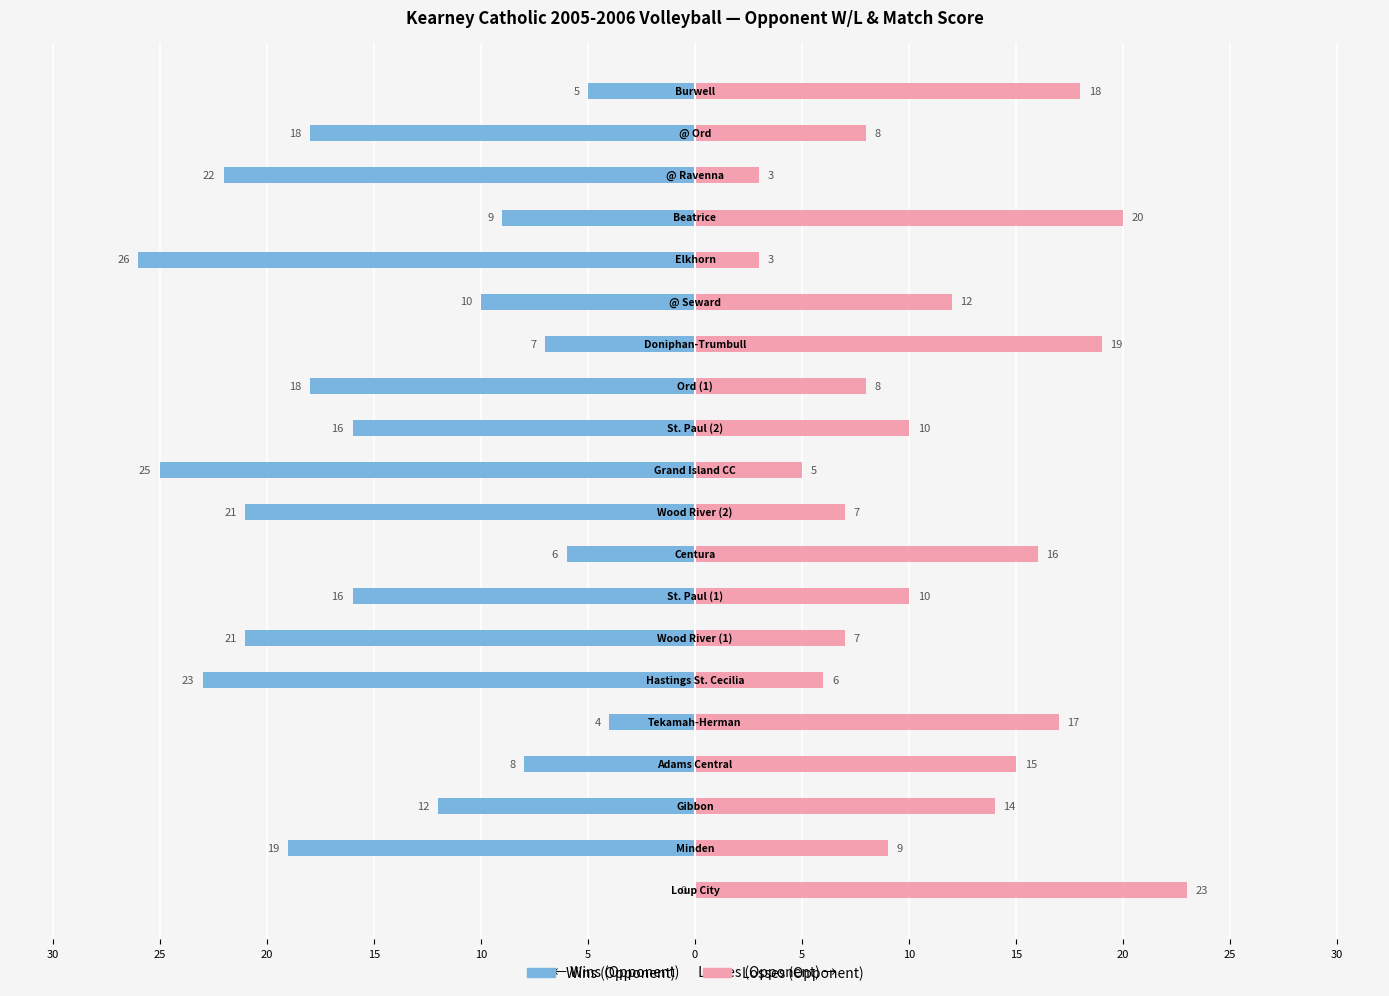

Which has a higher value, 16 or 5?

16